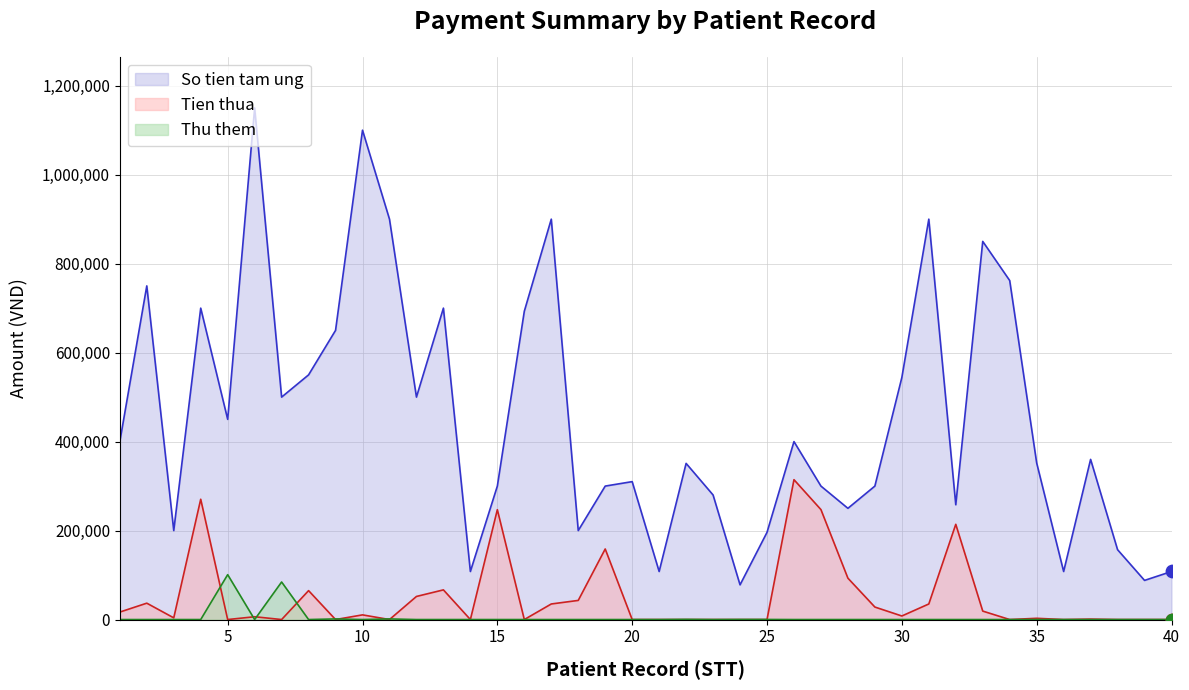

Which series contains the highest Y value?

So tien tam ung